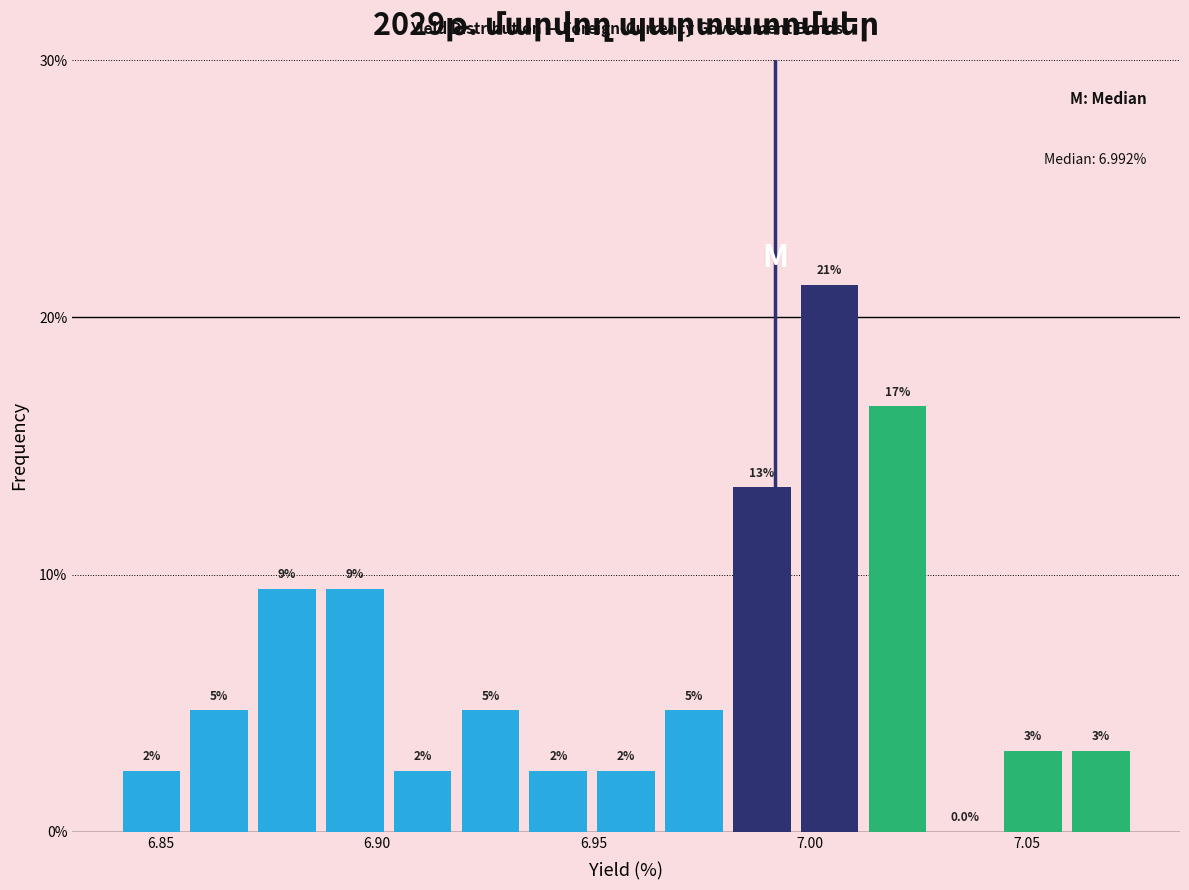

Around what value on the x-axis is the tallest bar? Give the approximate position of its centre, as read against the axis.

7.005